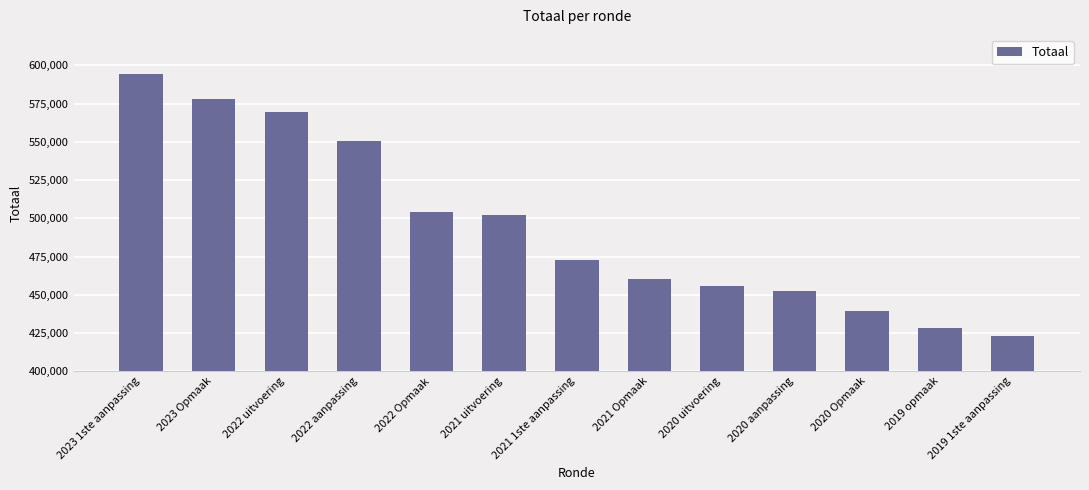

Between 2023 Opmaak and 2022 Opmaak, which is larger?

2023 Opmaak